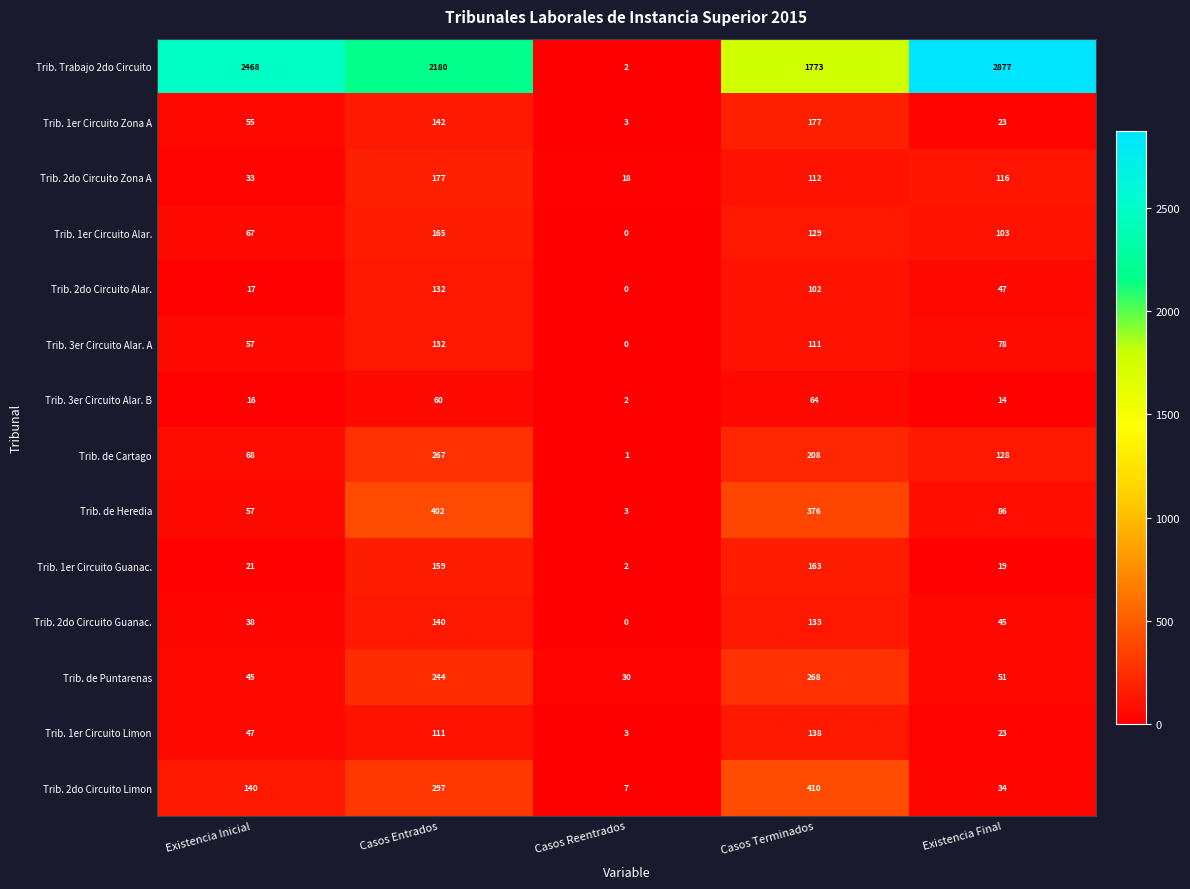

Where is Trib. de Cartago nearest to the value 134?

Existencia Final